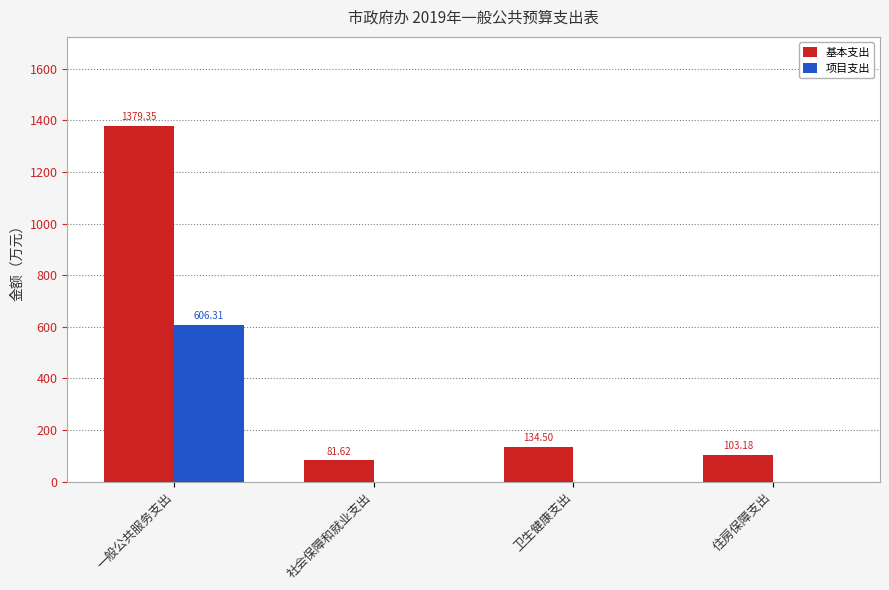

Between 一般公共服务支出 and 卫生健康支出, which series saw the biggest shift?

基本支出